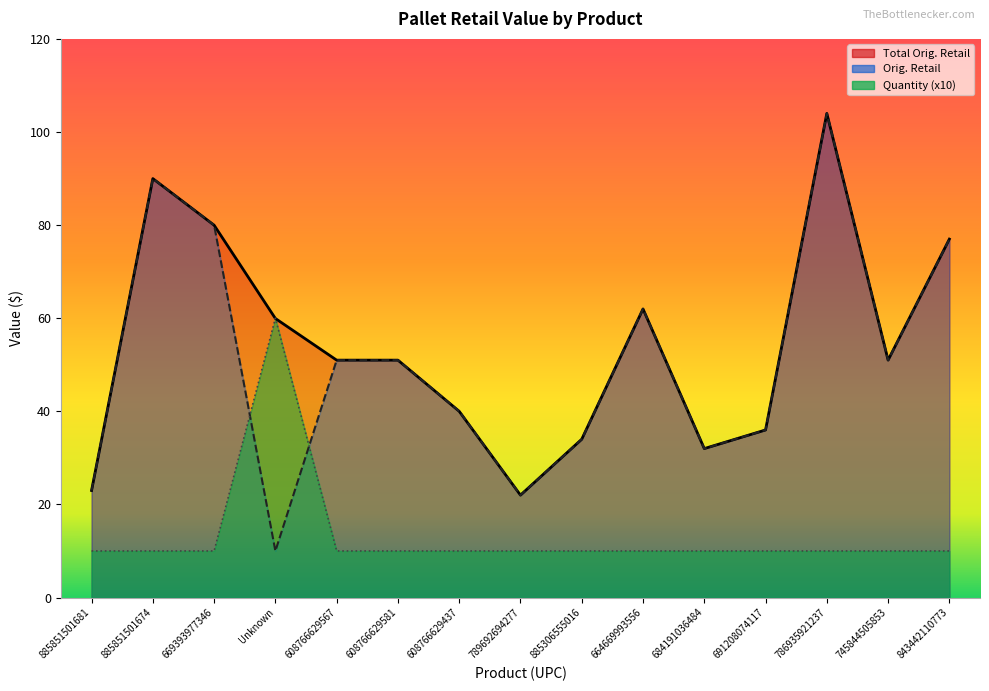

Which label corresponds to the largest value in the chart?

786935921237